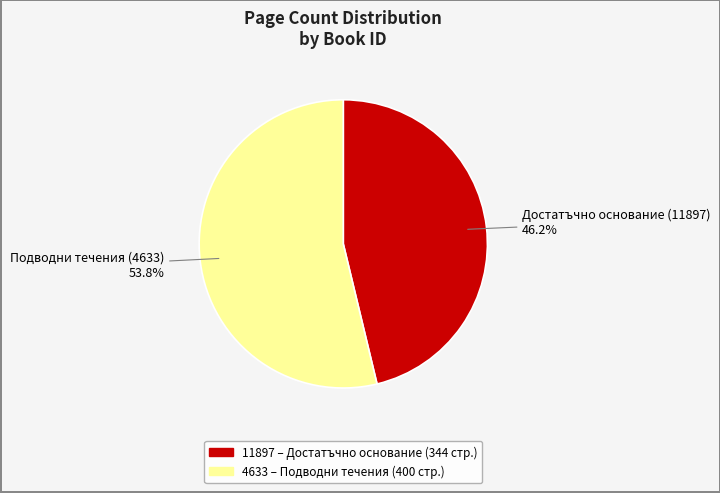

What is the ratio of the value at 4633 to the value at 11897?

1.2